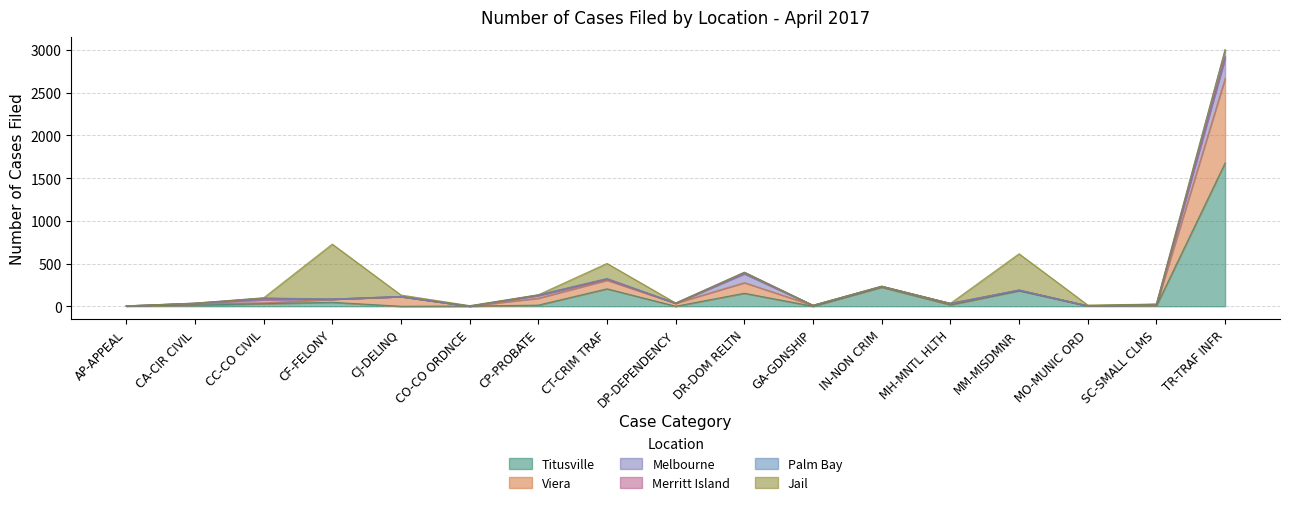

The Palm Bay series shows 91 at CC-CO CIVIL. True or false?

True